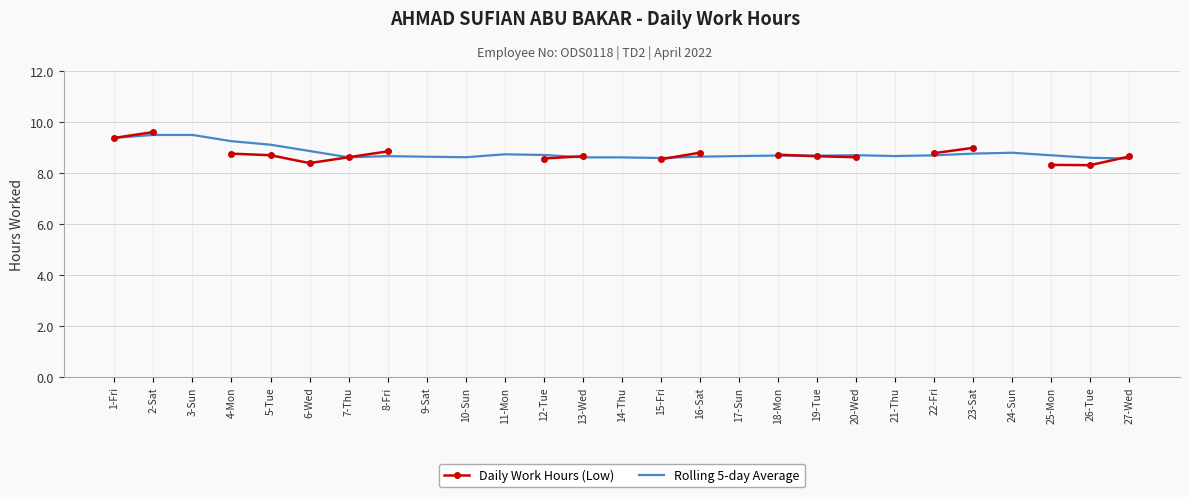

How many interior local valleys does the Rolling 5-day Average series have?

5